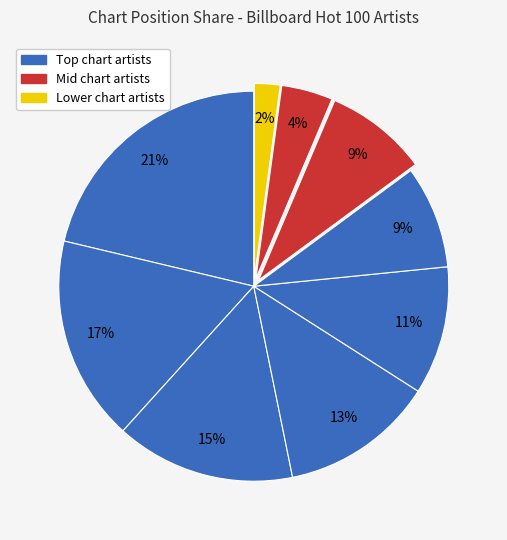

Count the number of slices in the pie.

9